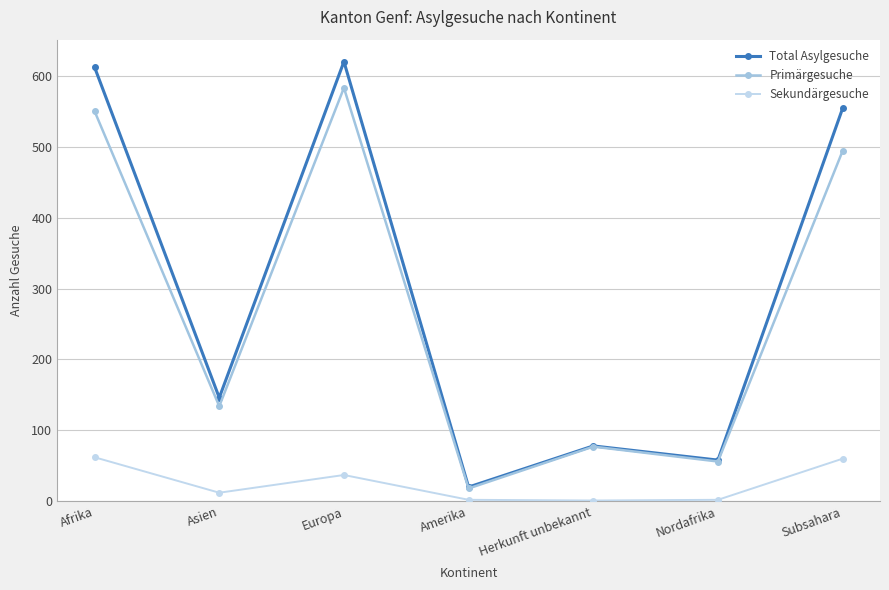

In Total Asylgesuche, how many points are higher than both neighbors (excluding endpoints)?

2